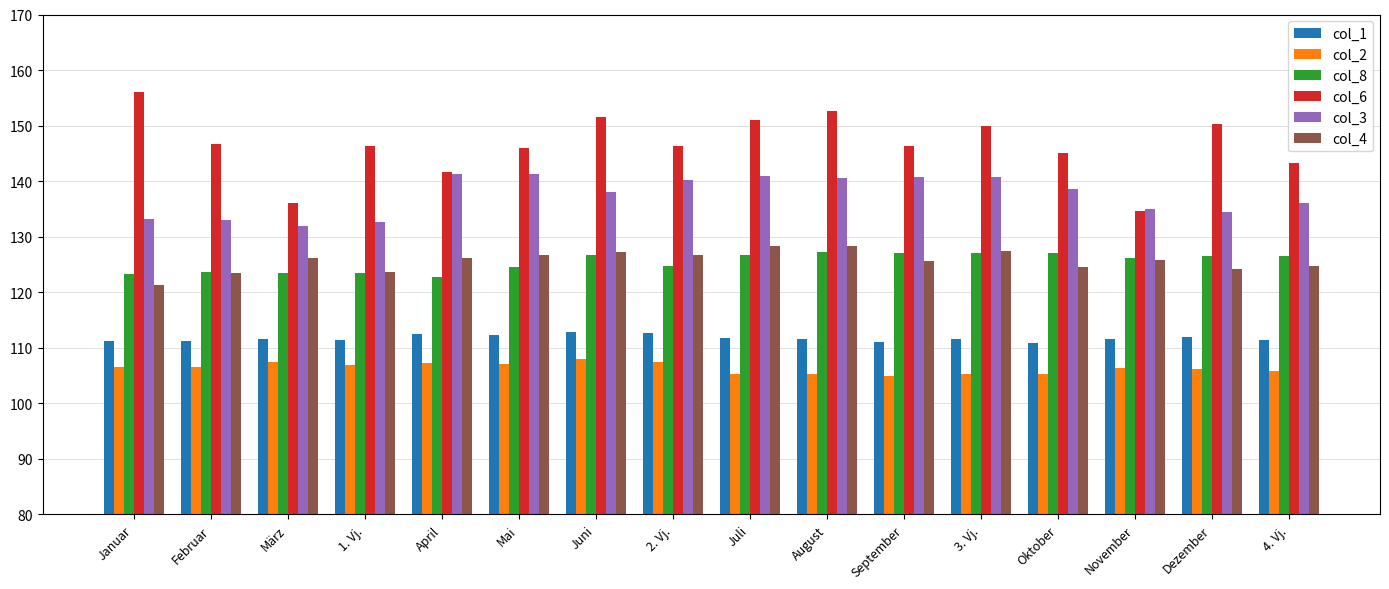

Count the number of categories in the chart.

16